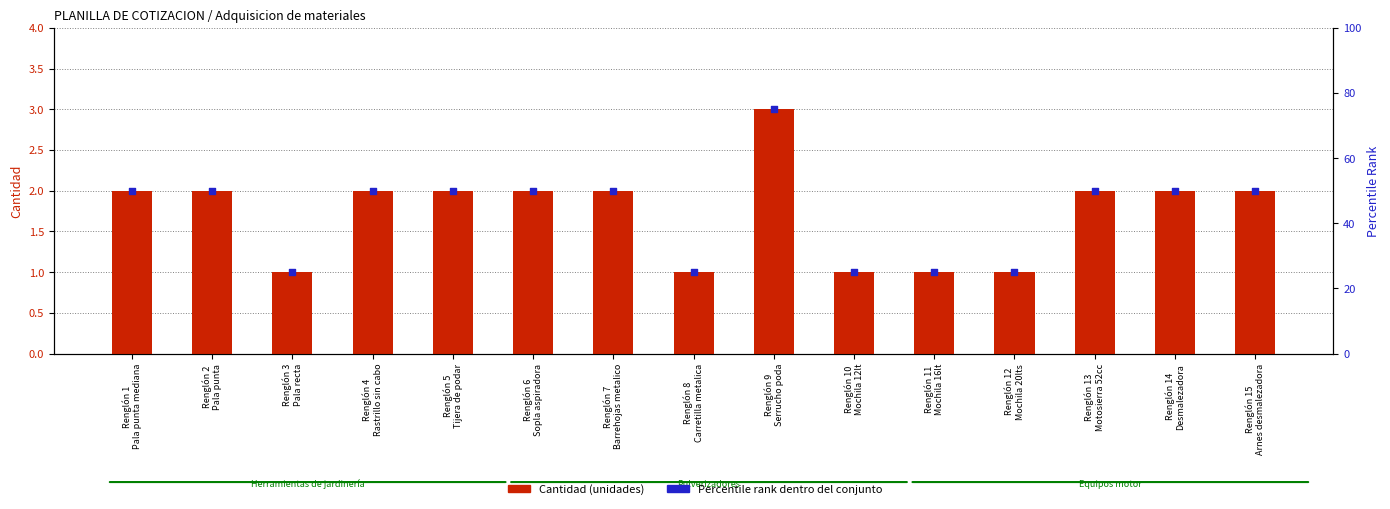

Which series reaches the maximum Y coordinate?

Percentile rank